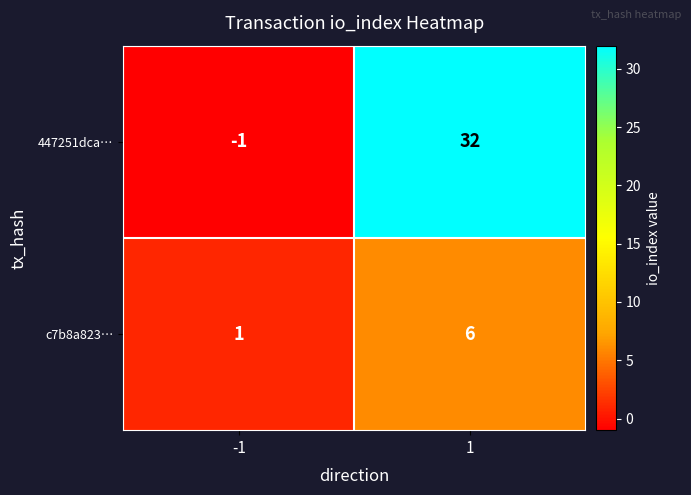

Reading left to right, extract all data points from this chart.

447251dca…: -1=-1	1=32
c7b8a823…: -1=1	1=6